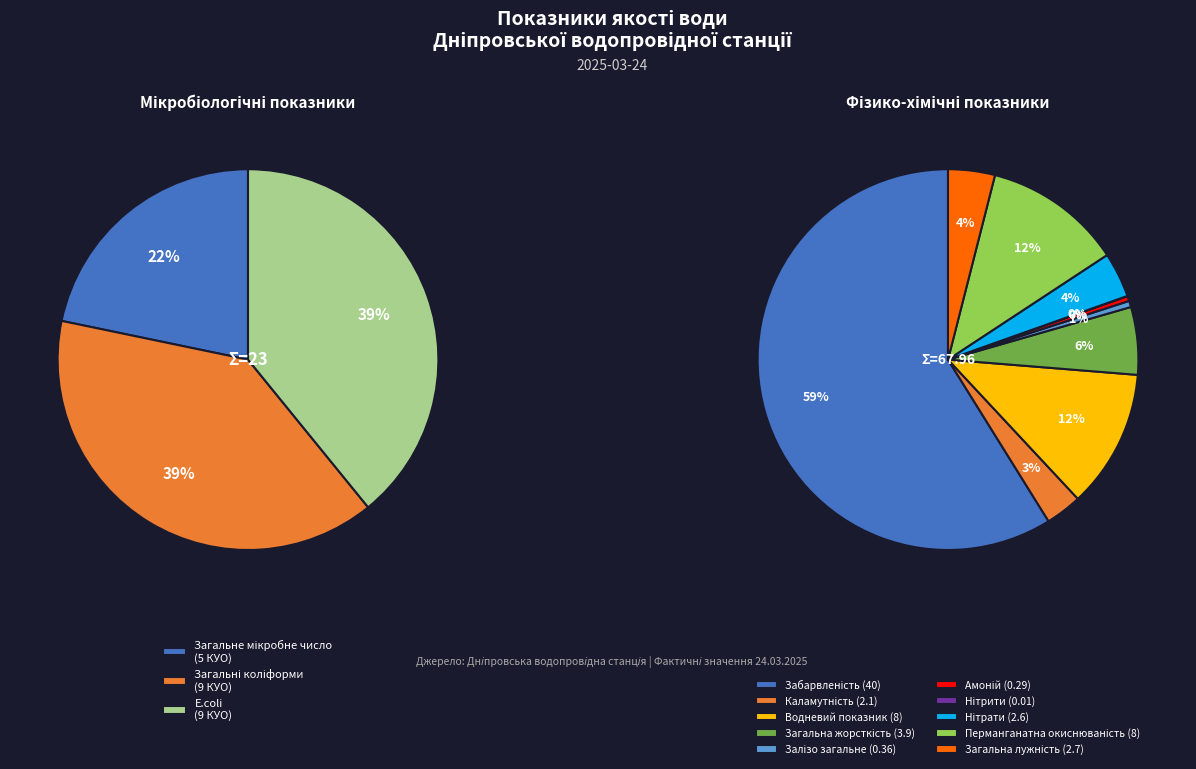

How many slices are in this pie chart?

13